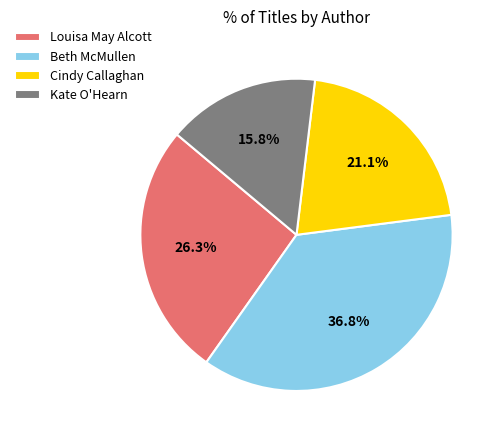

Is it true that Kate O'Hearn is 25% of the pie?

False